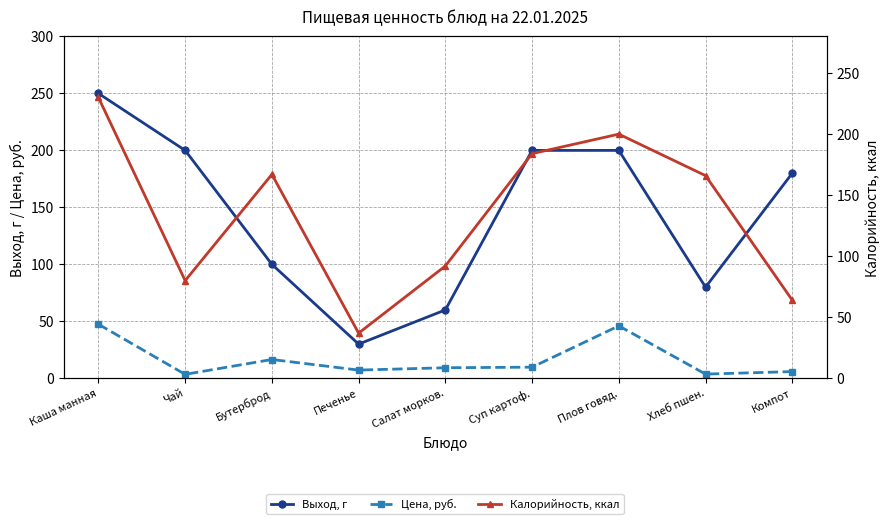

Which series has the widest spread of values?

Выход, г